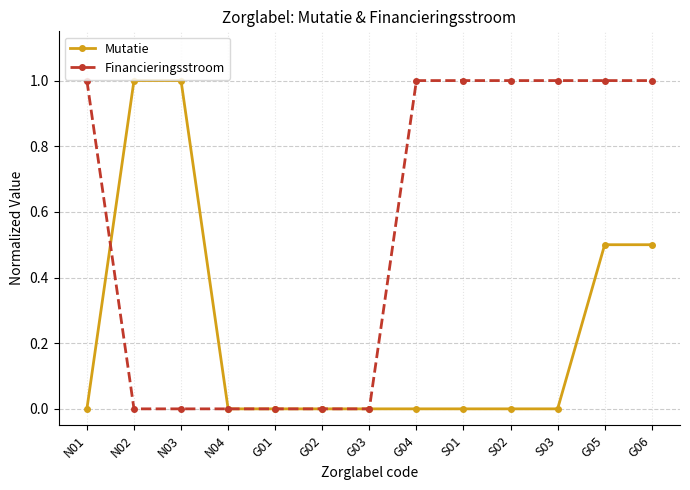

What is the label of the 6th point from the left?

G02